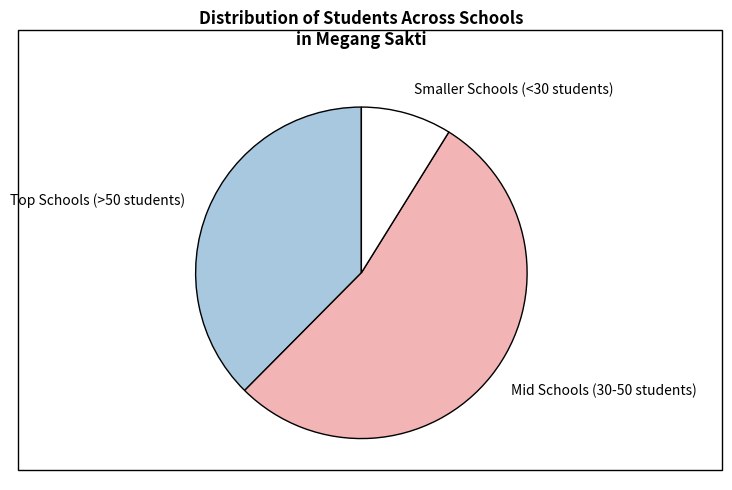

Which category has the smallest portion of the pie?

Smaller Schools (<30 students)